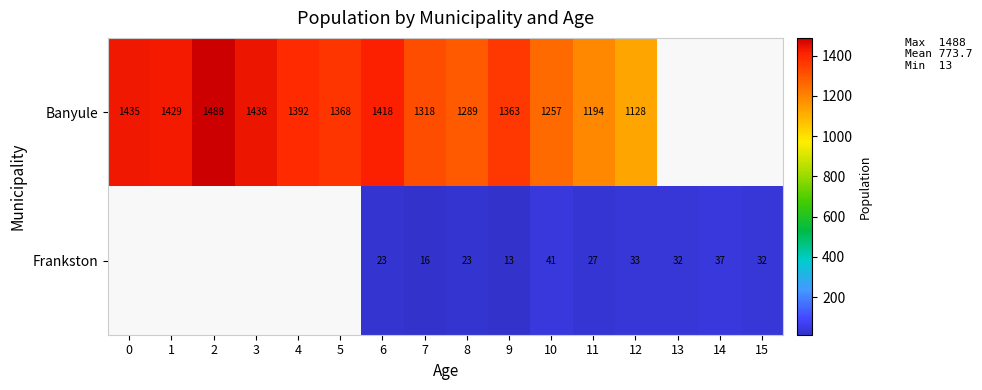

What is the minimum value for row_0?

1128.0